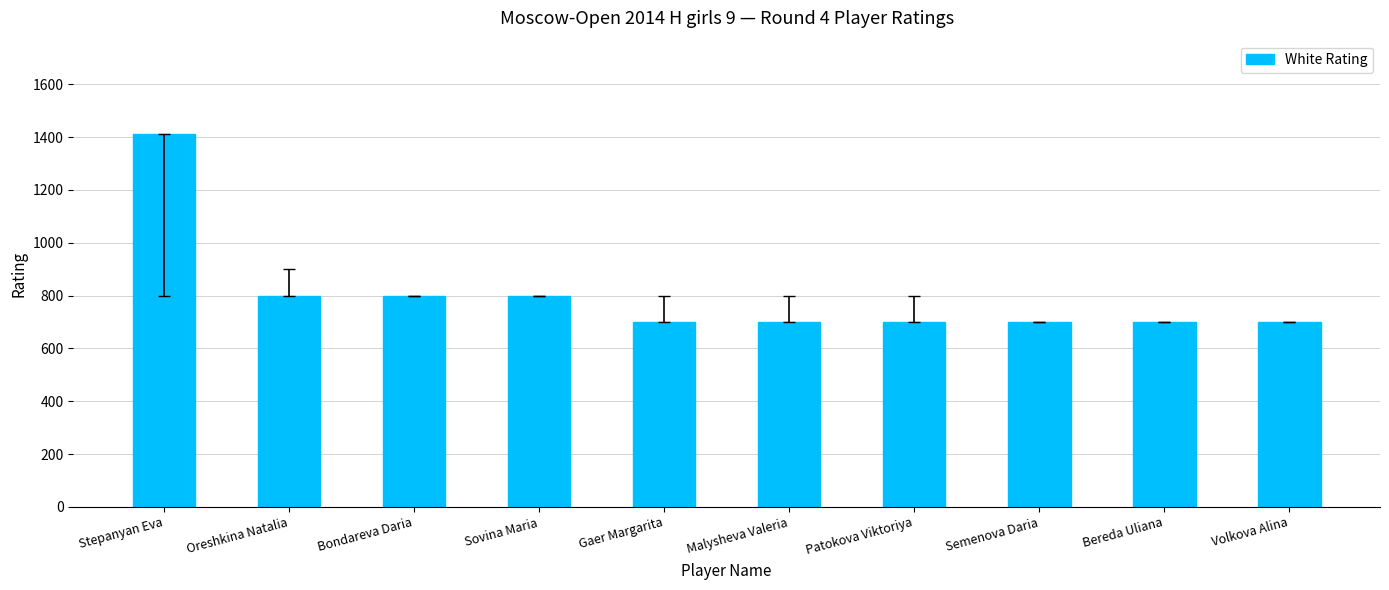

What is the average value?

801